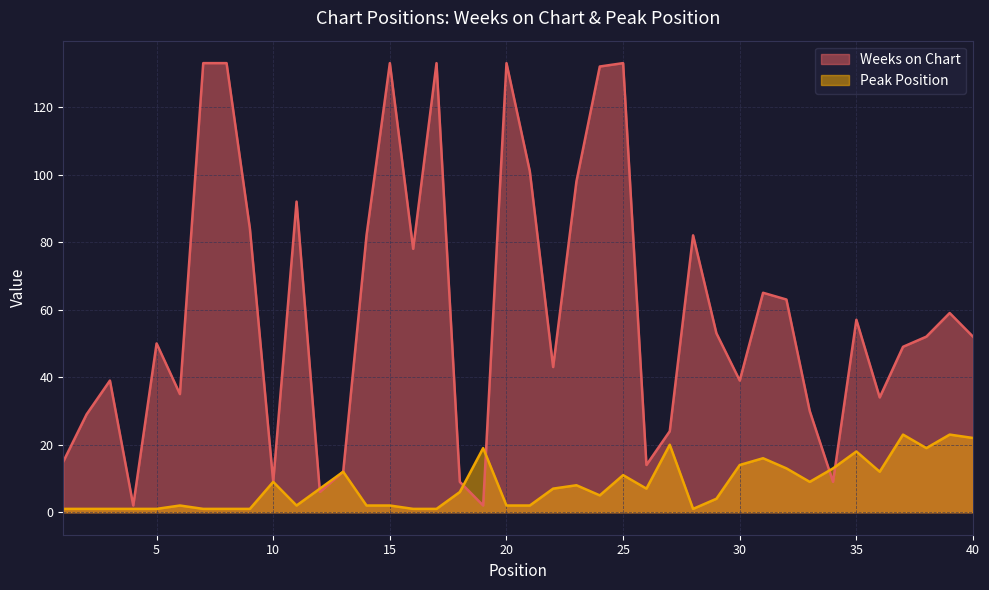

Reading left to right, list all the values displayed in this chart.

Weeks on Chart: 1=15	2=29	3=39	4=2	5=50	6=35	7=133	8=133	9=84	10=9	11=92	12=6	13=12	14=82	15=133	16=78	17=133	18=9	19=2	20=133	21=101	22=43	23=98	24=132	25=133	26=14	27=24	28=82	29=53	30=39	31=65	32=63	33=30	34=9	35=57	36=34	37=49	38=52	39=59	40=52
Peak Position: 1=1	2=1	3=1	4=1	5=1	6=2	7=1	8=1	9=1	10=9	11=2	12=7	13=12	14=2	15=2	16=1	17=1	18=6	19=19	20=2	21=2	22=7	23=8	24=5	25=11	26=7	27=20	28=1	29=4	30=14	31=16	32=13	33=9	34=13	35=18	36=12	37=23	38=19	39=23	40=22